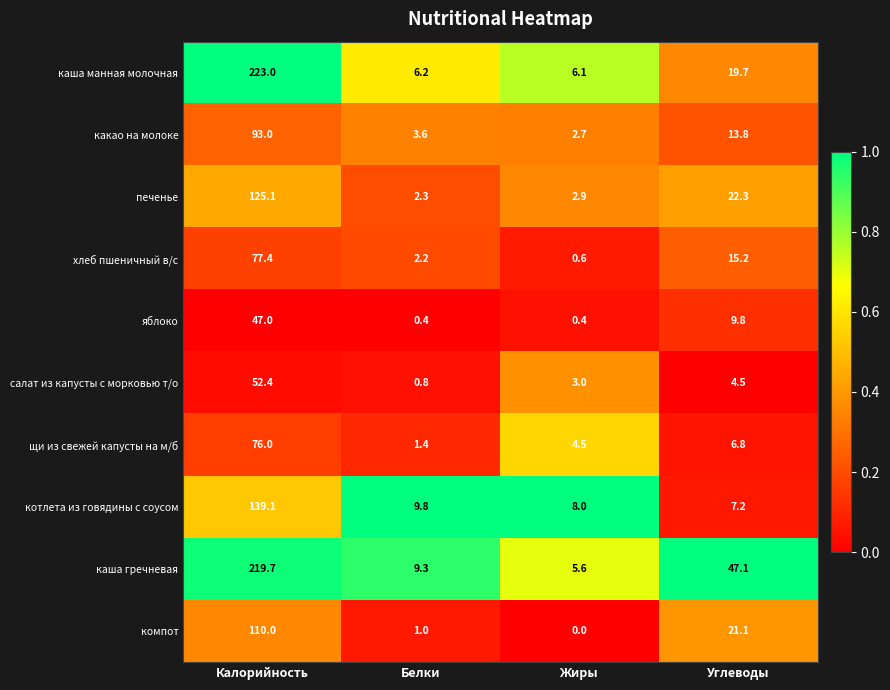

Rank the series at Углеводы from lowest to highest value.

салат из капусты с морковью т/о, щи из свежей капусты на м/б, котлета из говядины с соусом, яблоко, какао на молоке, хлеб пшеничный в/с, каша манная молочная, компот, печенье, каша гречневая